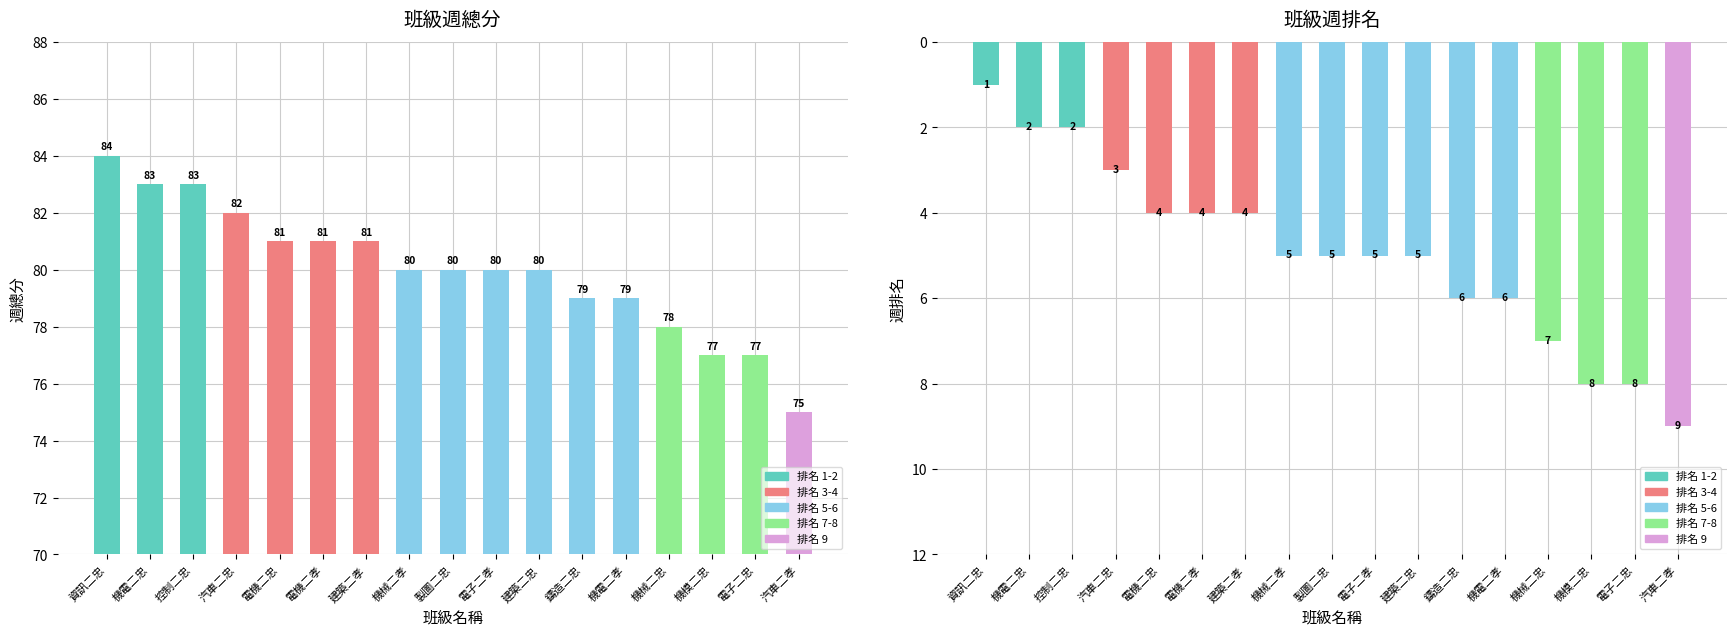

Is it true that 週總分 equals 31 at 電機二孝?

False